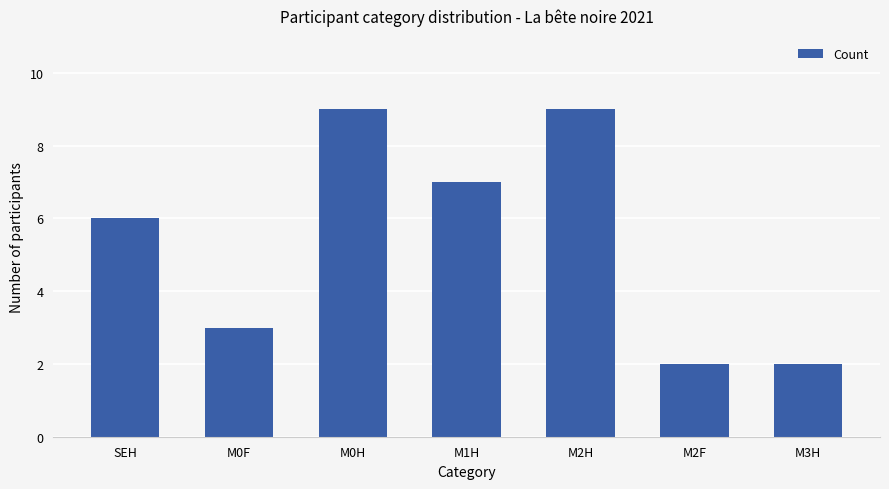

What is the value of the 5th bar from the left?

9